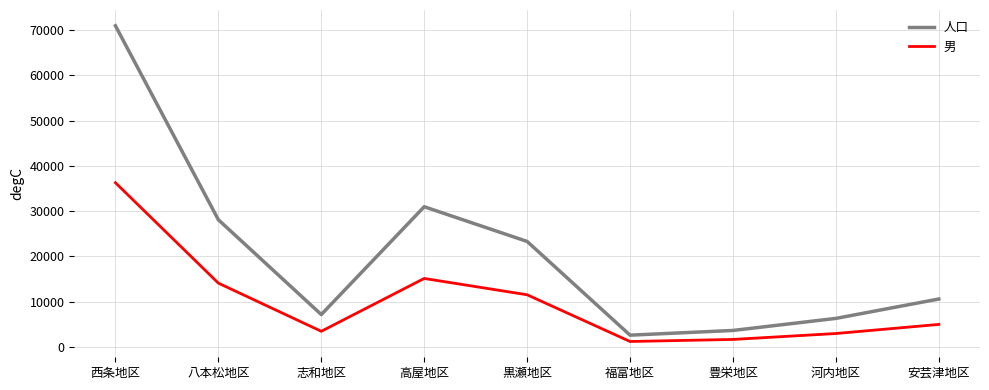

List the labels in order of 人口 value, smallest first.

福富地区, 豊栄地区, 河内地区, 志和地区, 安芸津地区, 黒瀬地区, 八本松地区, 高屋地区, 西条地区